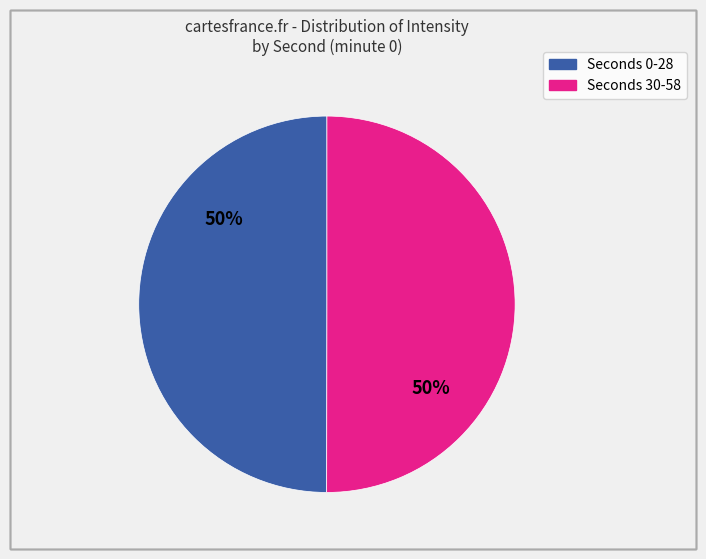

To the nearest percent, what is the average slice percentage?

50%